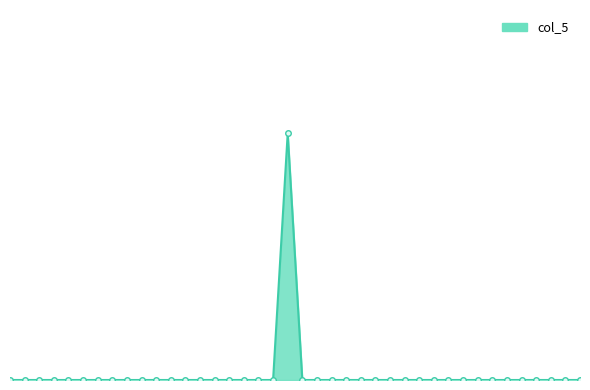

Does the chart have visible grid lines?

No